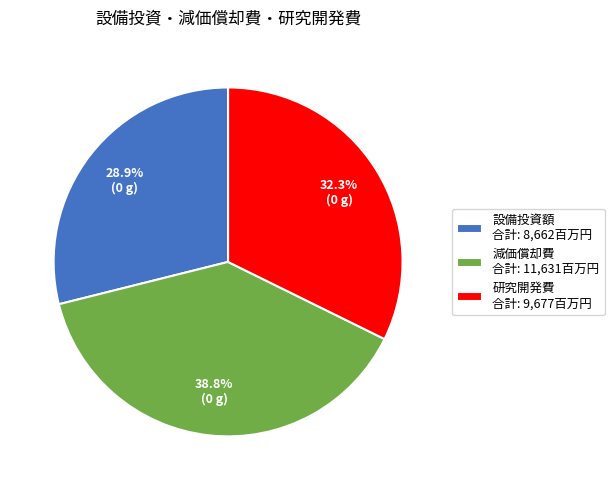

Rank the categories by value from highest to lowest.

減価償却費 合計: 11,631百万円, 研究開発費 合計: 9,677百万円, 設備投資額 合計: 8,662百万円